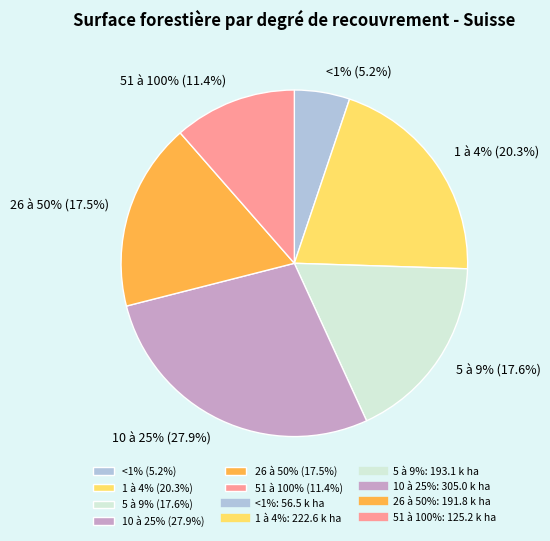

To the nearest percent, what is the average slice percentage?

17%